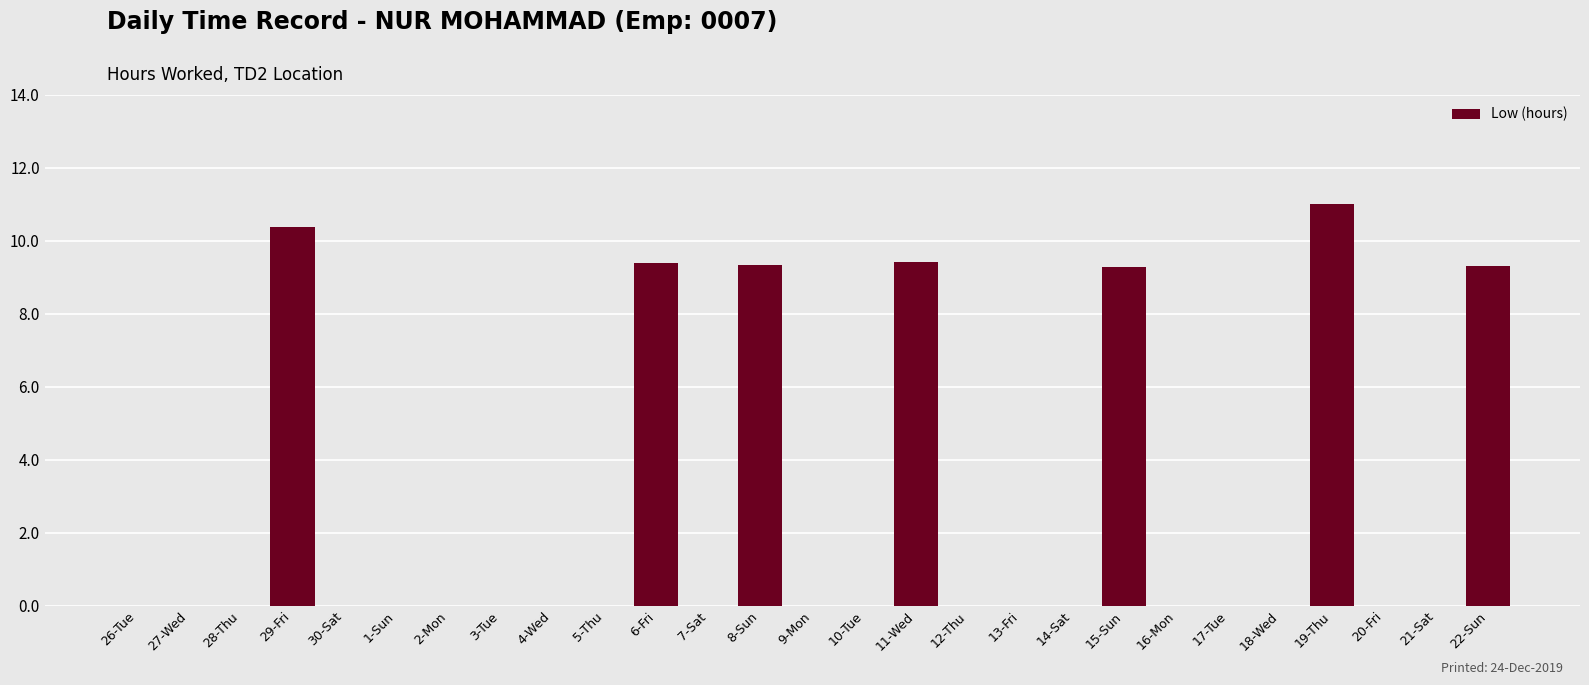

What is the sum of the values at 29-Fri and 27-Wed?

10.4